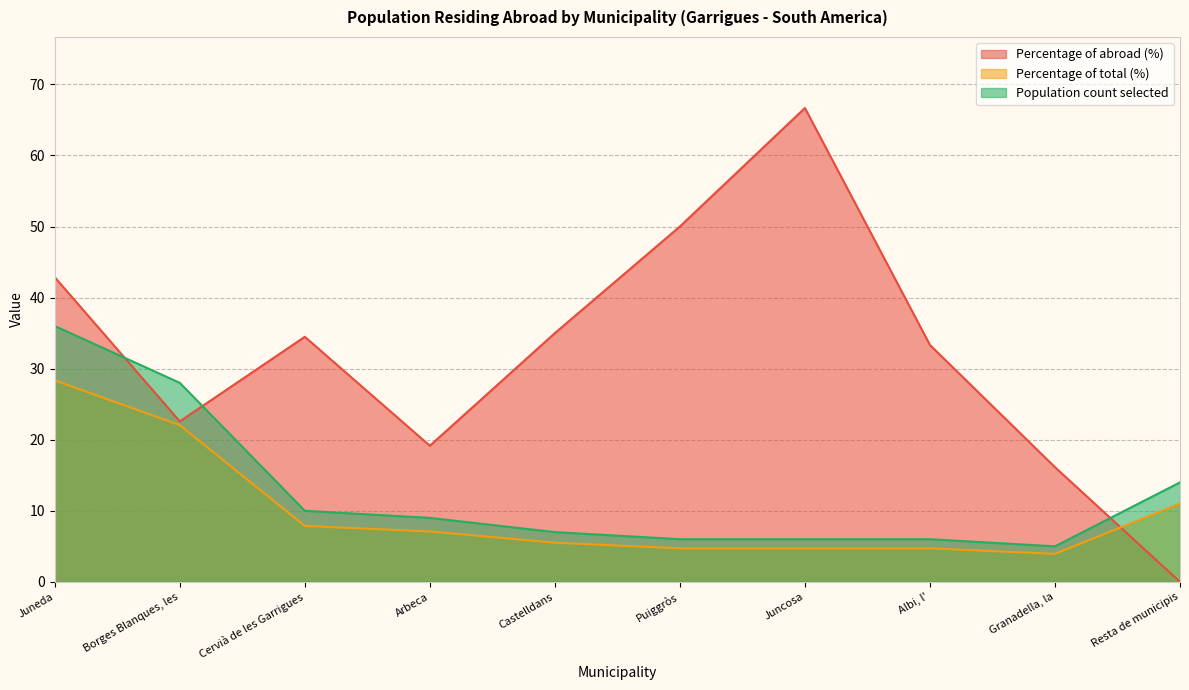

True or false: Percentage of total (%) and Population count selected cross at least once.

False